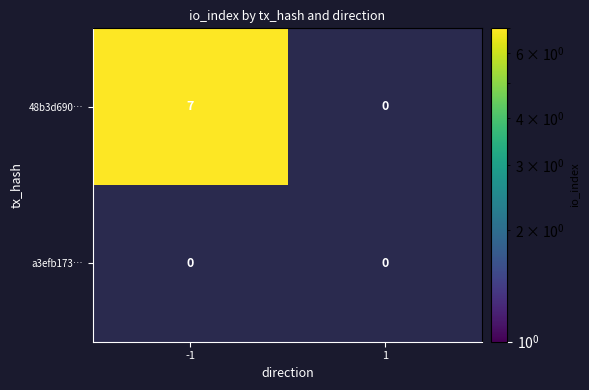

True or false: 48b3d69034c2b6120d16ce496292340a07a5f5e has a value of -1 at direction.

True